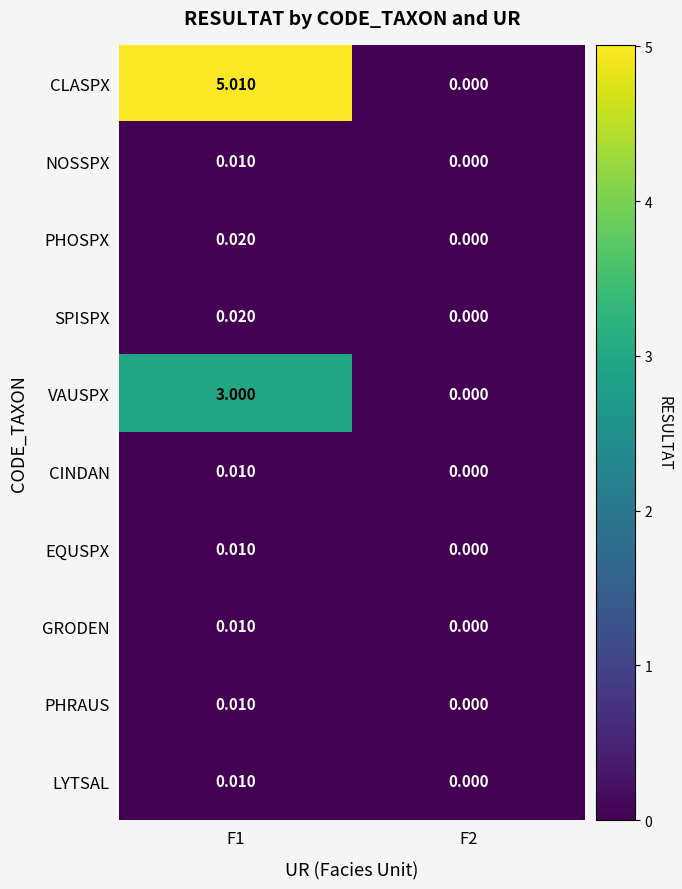

Which series has the widest spread of values?

CLASPX